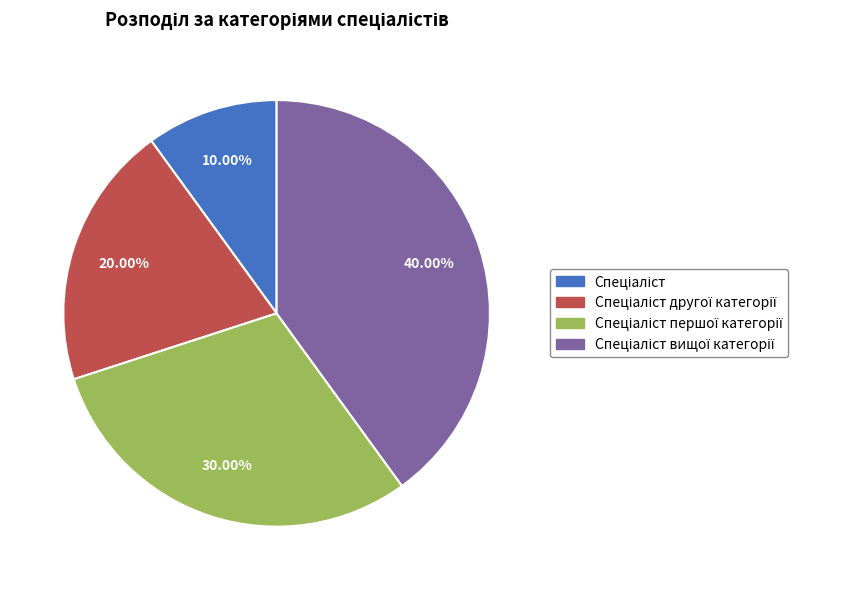

How many segments does this pie chart have?

4